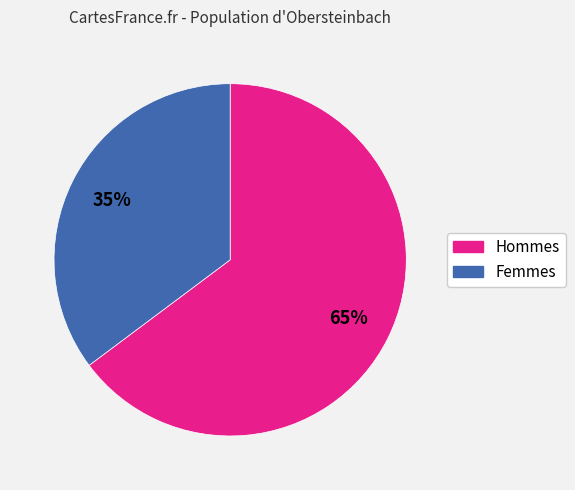

Do Hommes and Femmes together represent more than half of the pie?

Yes